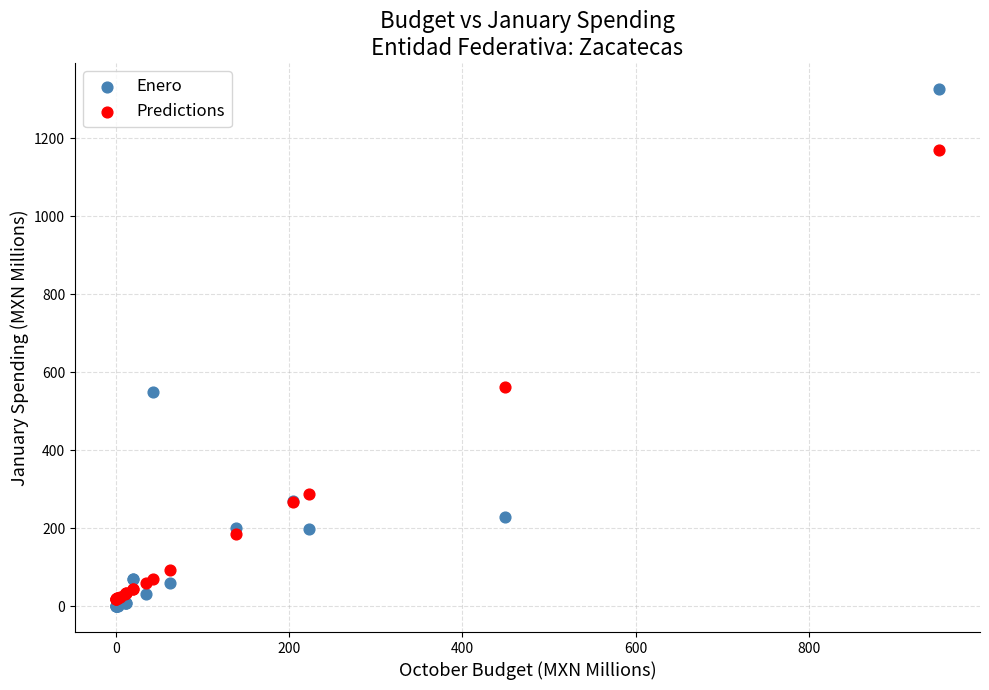

Which series has the largest Y range (max minus min)?

Enero